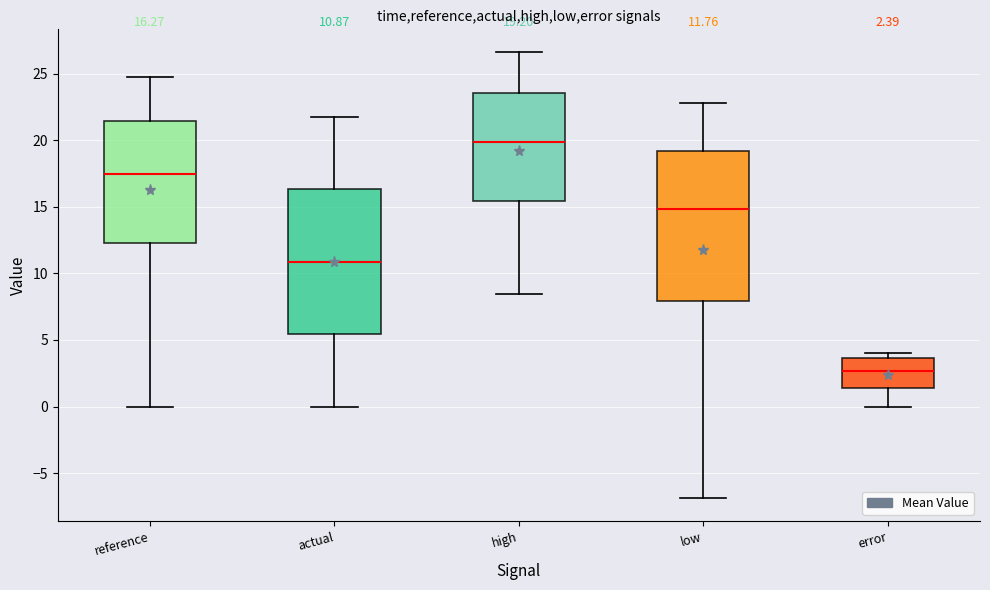

Which box has the lowest median line?

error